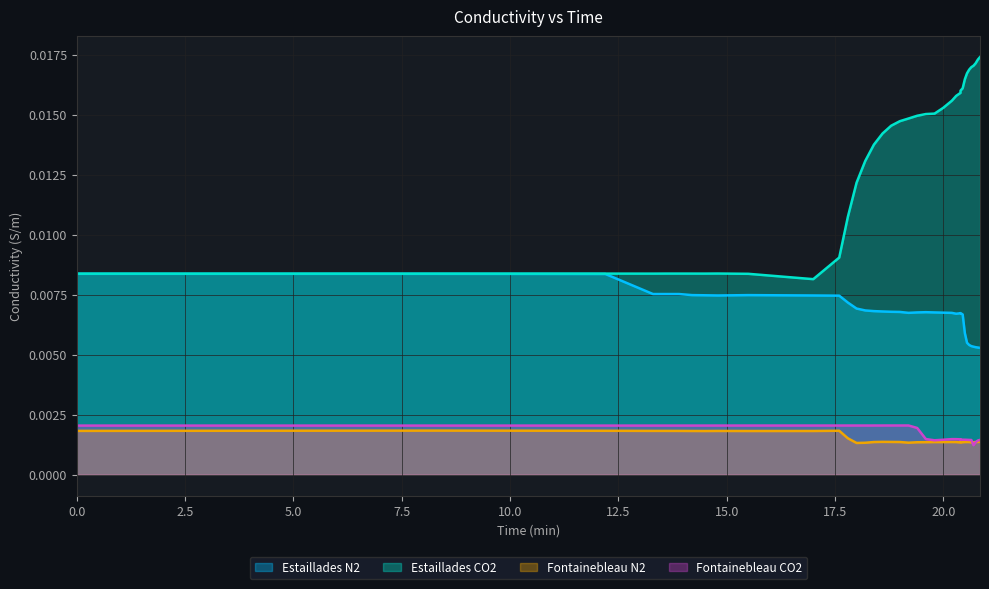

True or false: Fontainebleau N2 Conductivity and Estaillades CO2 Conductivity cross at least once.

False